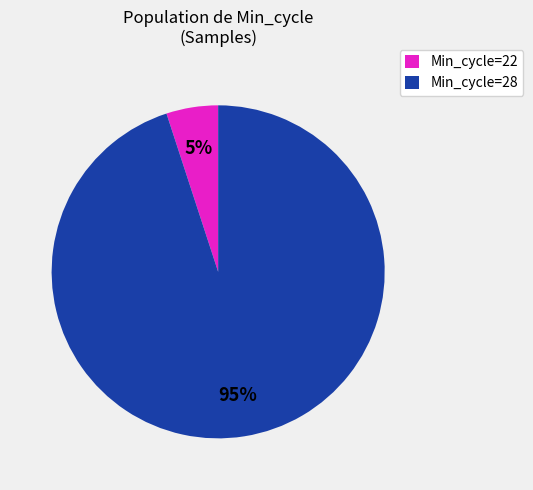

Which category accounts for the majority?

Min_cycle=28